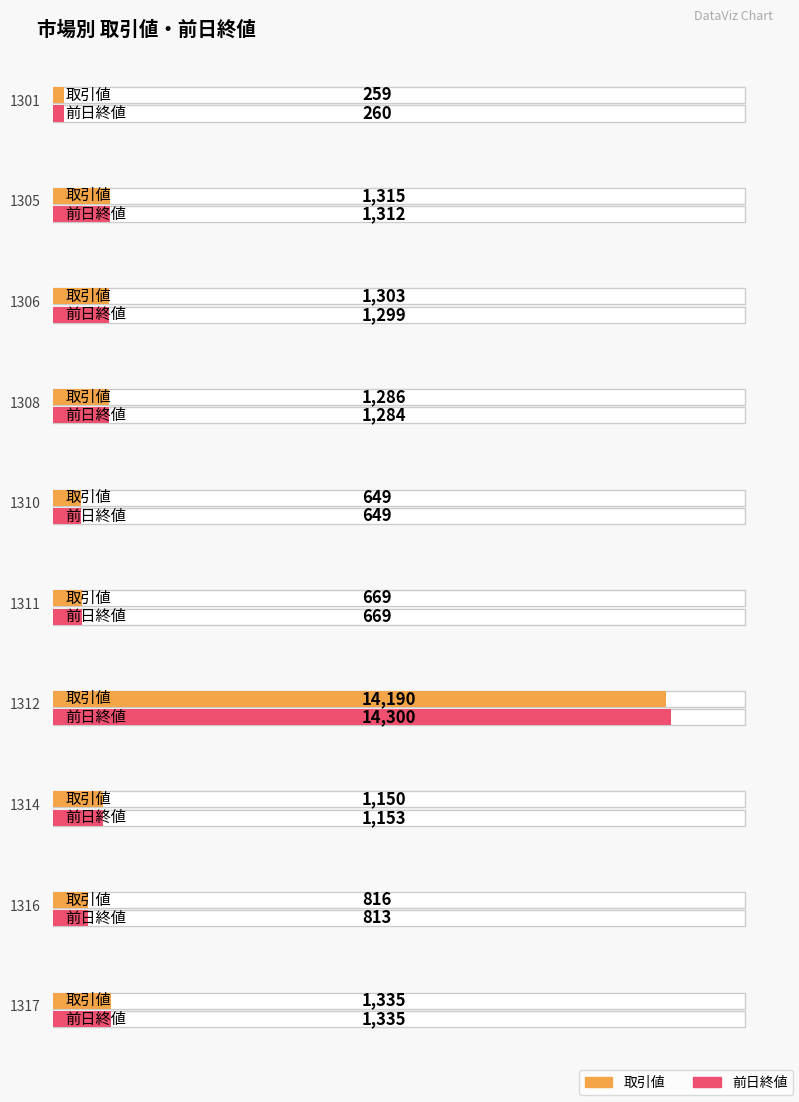

At which label does 前日終値 first exceed 1284?

1305